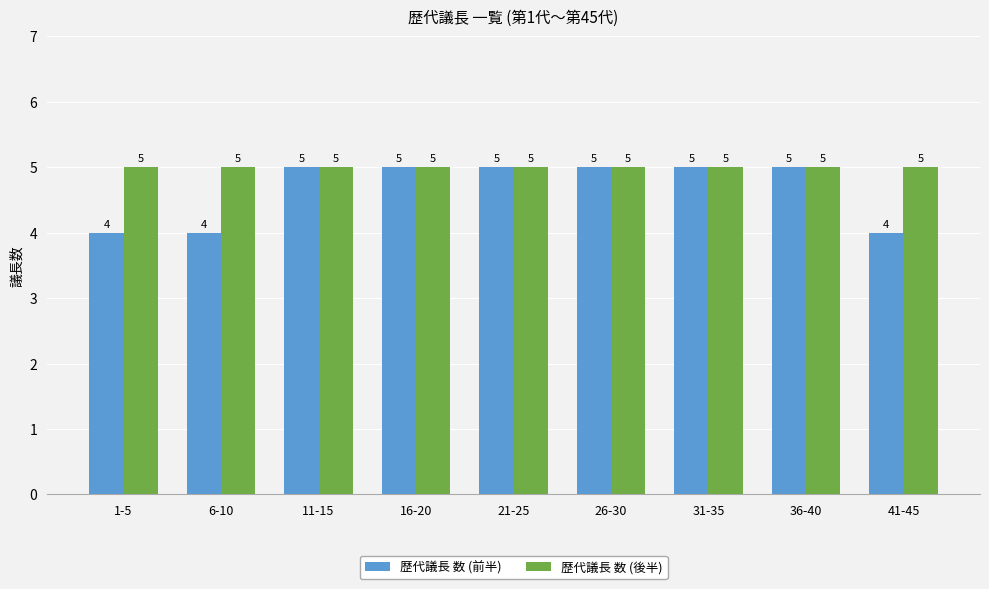

Reading right to left, list all the values displayed in this chart.

歴代議長 数 (前半): 41-45=4	36-40=5	31-35=5	26-30=5	21-25=5	16-20=5	11-15=5	6-10=4	1-5=4
歴代議長 数 (後半): 41-45=5	36-40=5	31-35=5	26-30=5	21-25=5	16-20=5	11-15=5	6-10=5	1-5=5